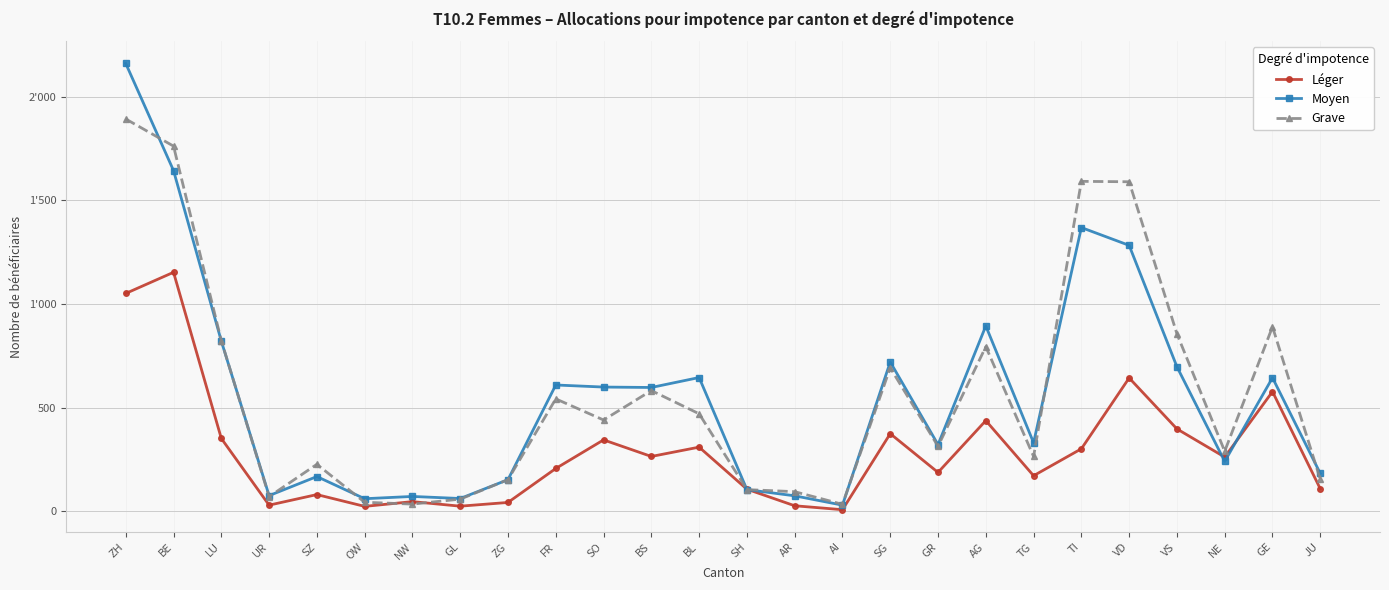

True or false: Grave has more than 1 points higher than both neighbors.

True